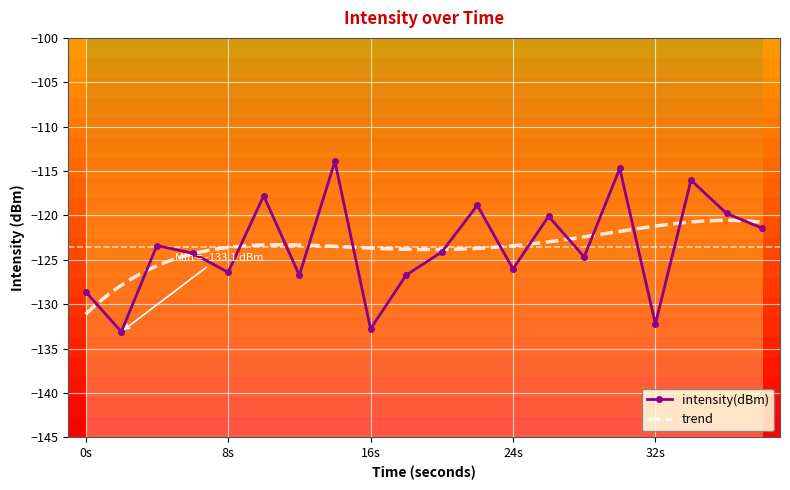

In intensity(dBm), how many points are higher than both neighbors (excluding endpoints)?

7